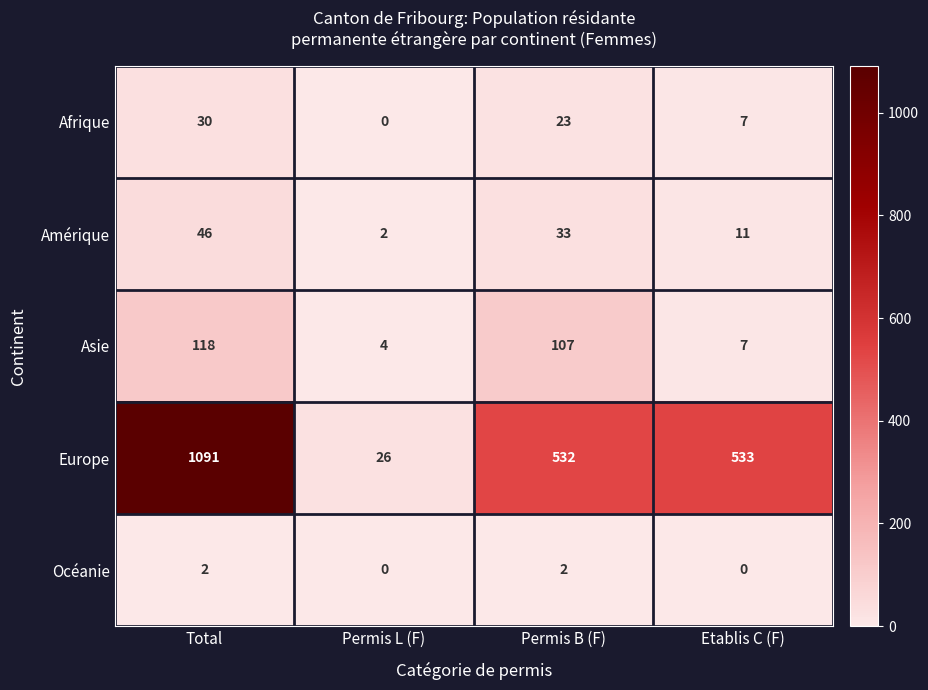

At which label does Europe first exceed 533?

Total